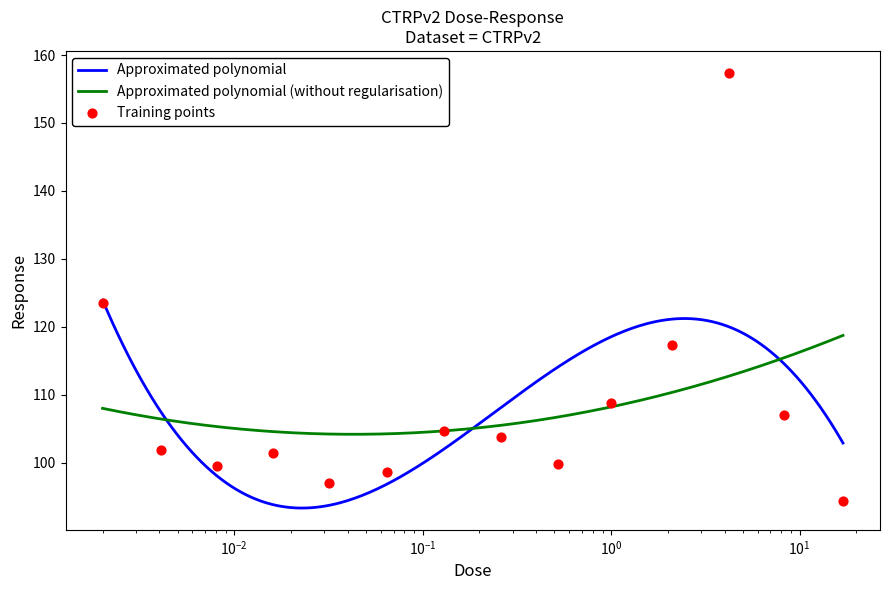

Approximately how many times larger is the value at 0.26 compared to 0.032?

1.1